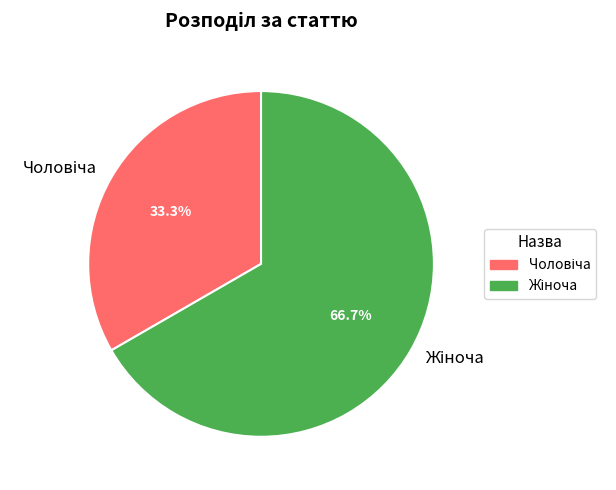

Is there any slice that represents more than half of the pie?

Yes